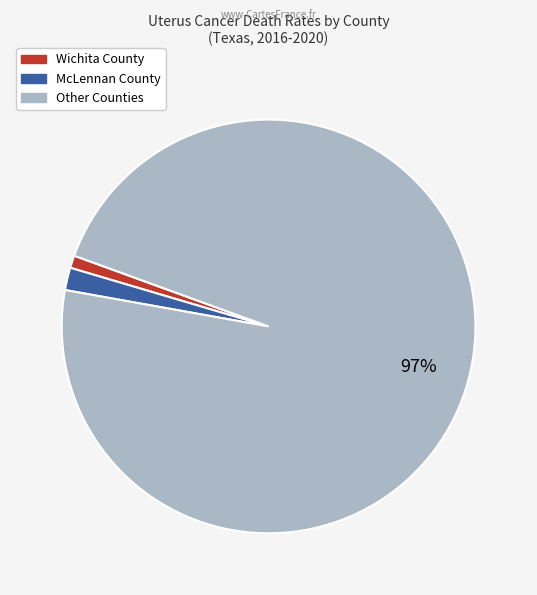

To the nearest percent, what is the average slice percentage?

33%